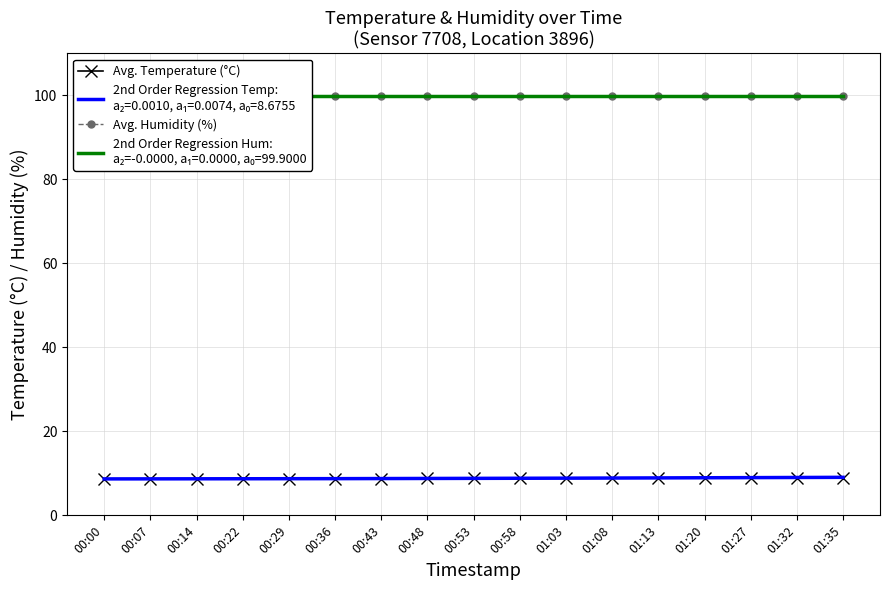

What position from the left is 01:27?

15